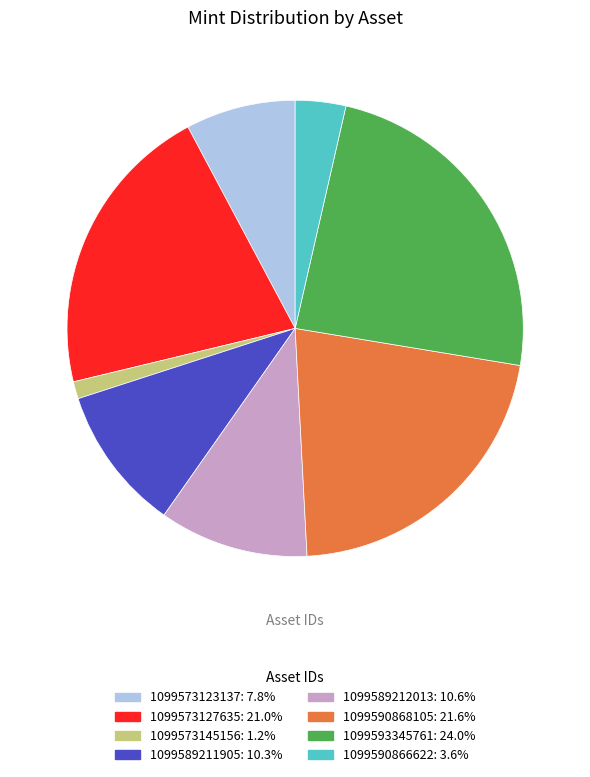

Which slice is the largest?

1099593345761